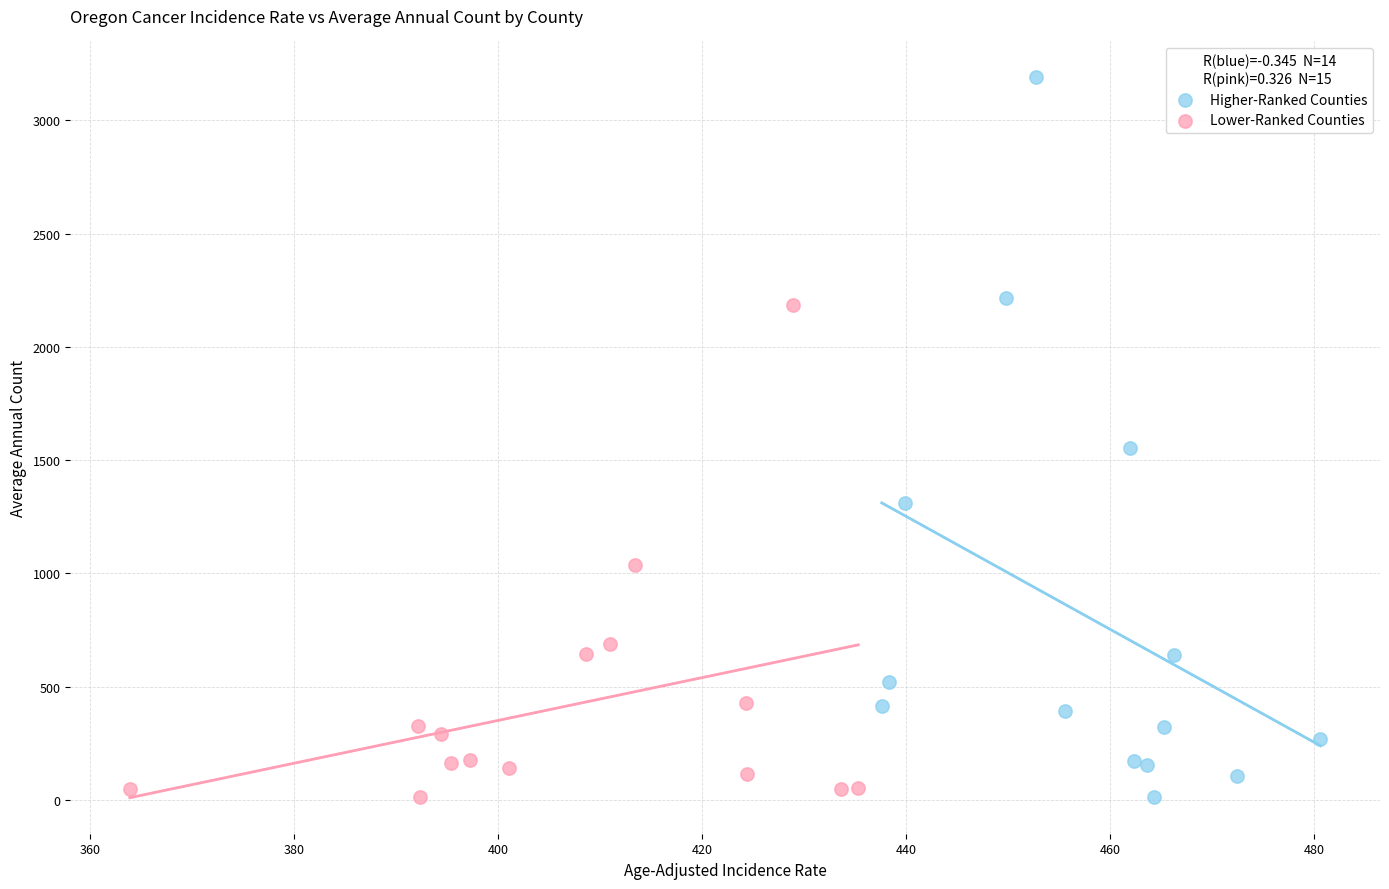

Which series reaches the maximum Y coordinate?

Higher-Ranked Counties